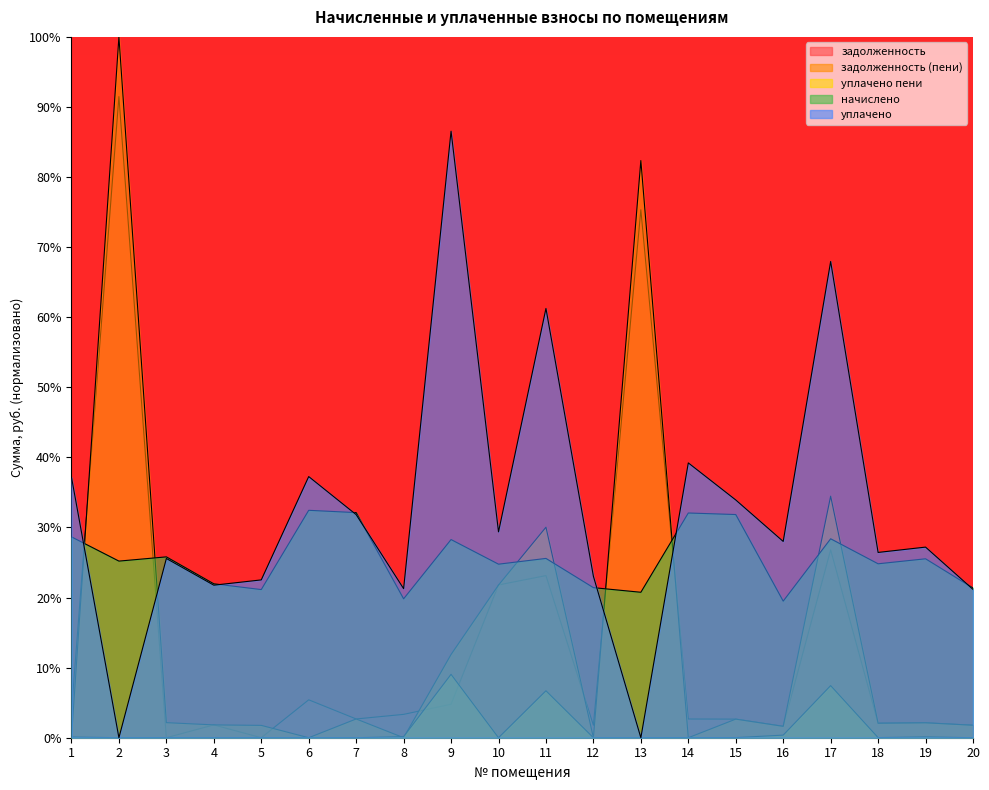

Where do начислено and задолженность first cross each other?

1 and 2